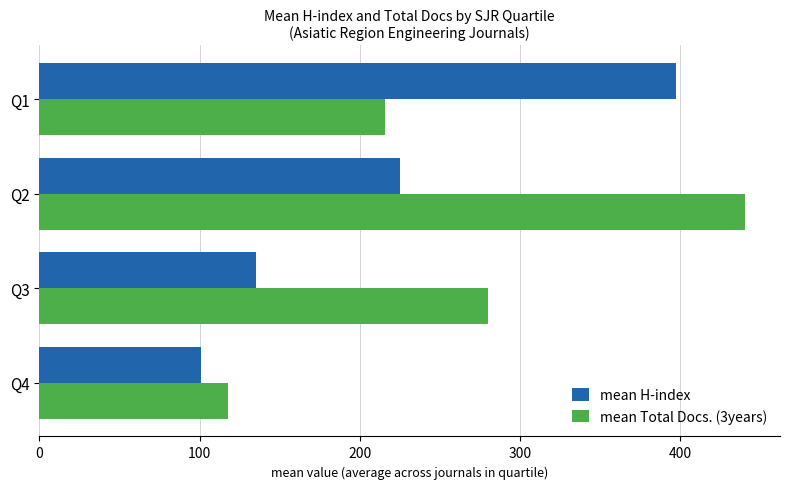

List the series in order of their peak value, lowest first.

mean H-index, mean Total Docs. (3years)